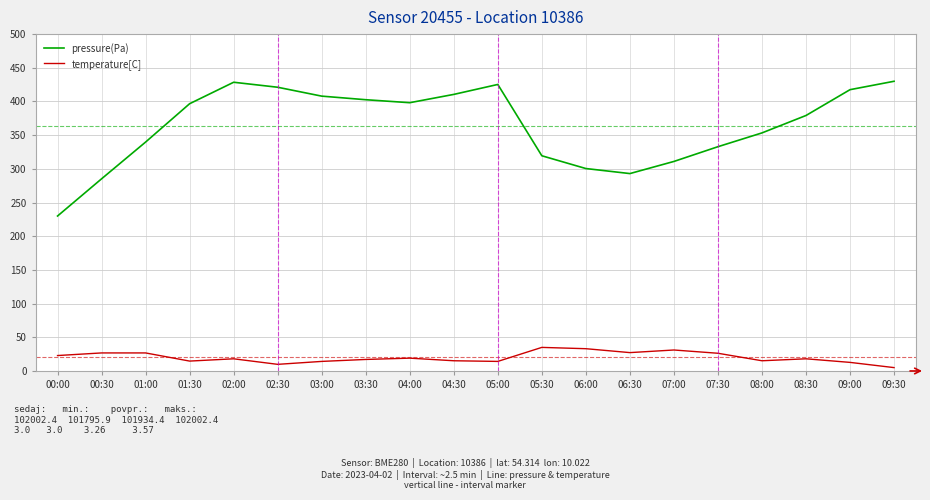

How many distinct data groups are displayed?

2